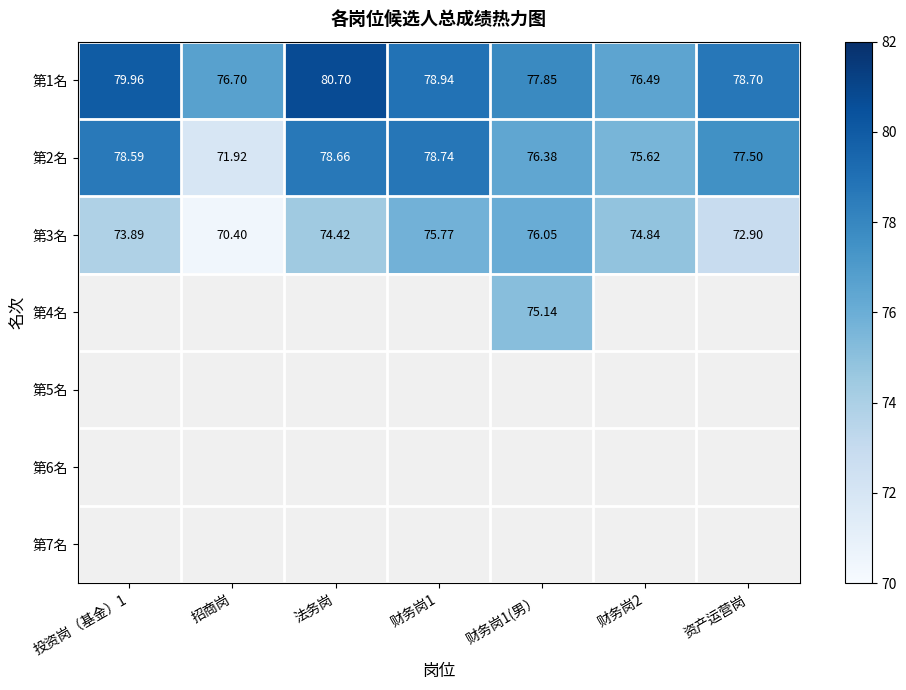

How many values in the 第1名 series are below 78?

3